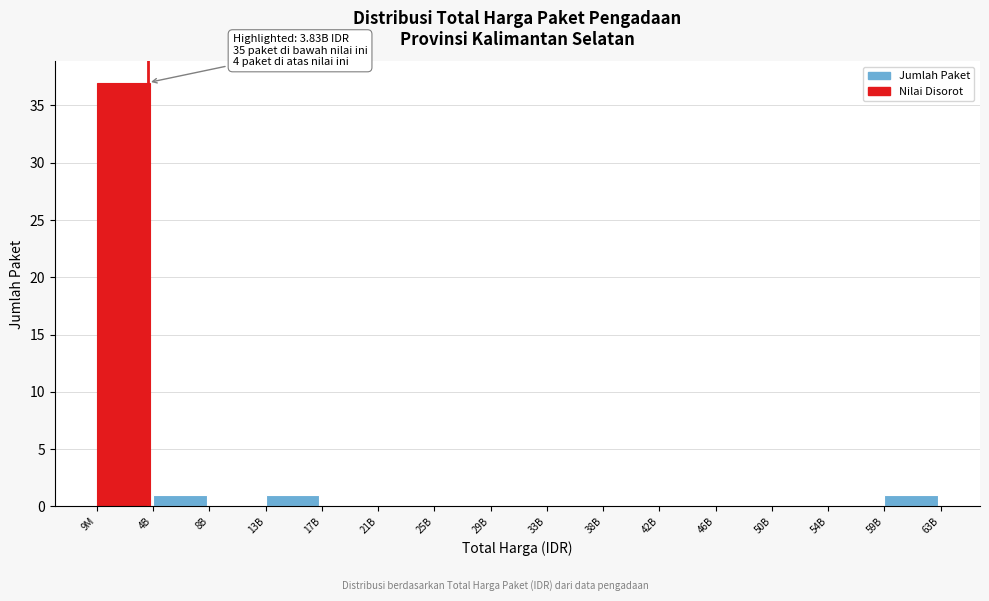

Reading left to right, extract all data points from this chart.

9M=37	4B=1	8B=0	13B=1	17B=0	21B=0	25B=0	29B=0	33B=0	38B=0	42B=0	46B=0	50B=0	54B=0	59B=1